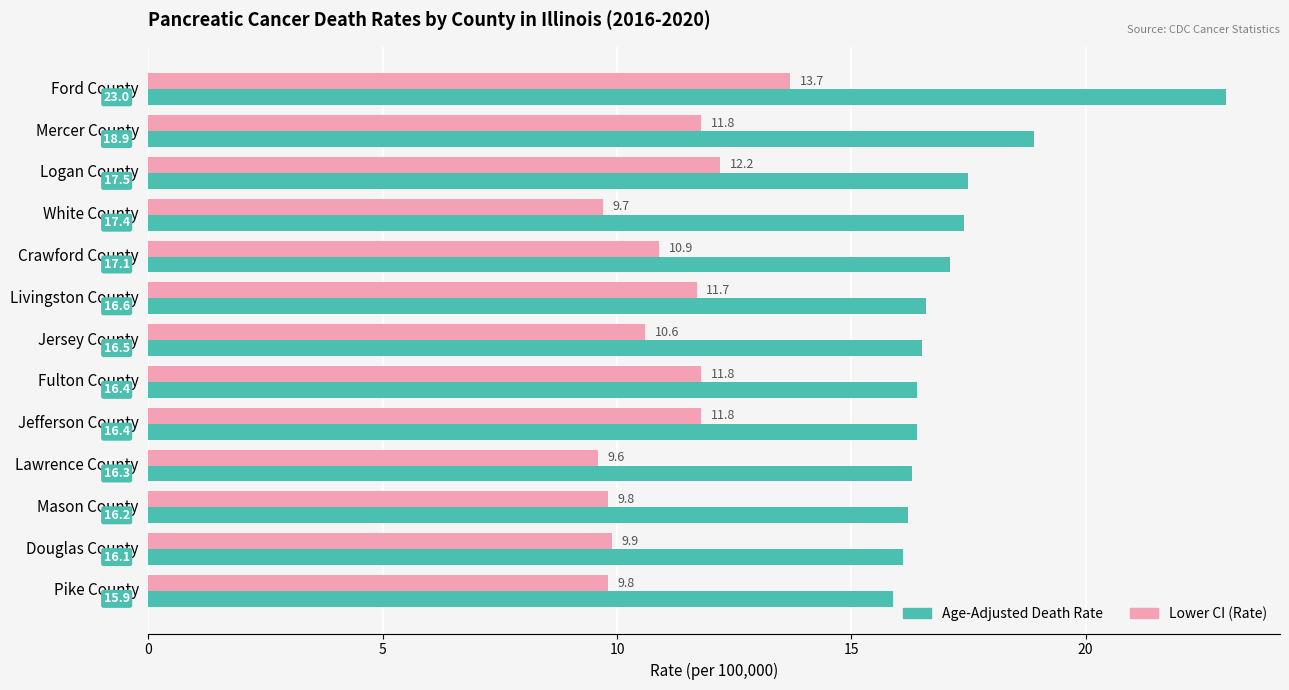

List the series in order of their peak value, lowest first.

Lower CI (Rate), Age-Adjusted Death Rate